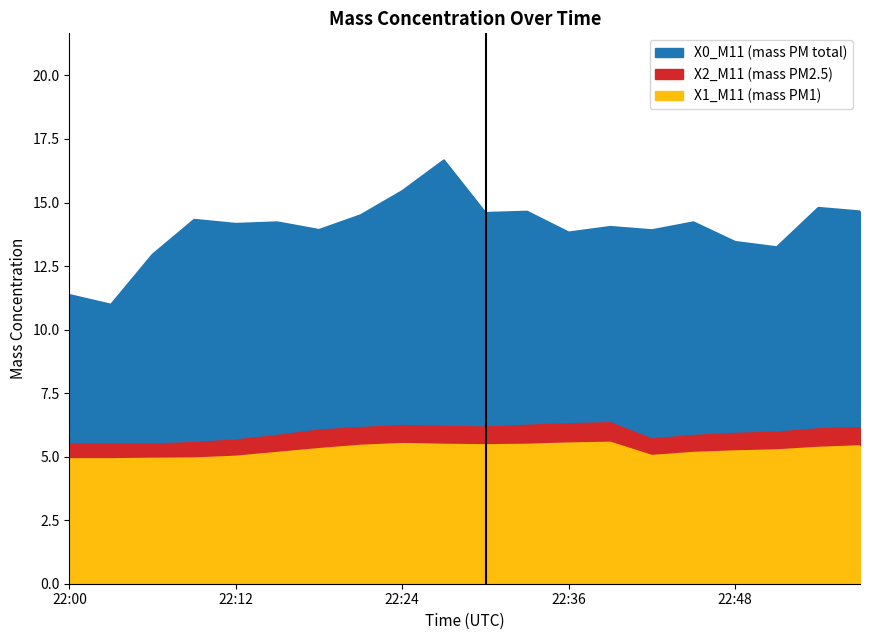

Between 22:30 and 22:54, which series saw the biggest shift?

X0_M11 (mass PM total)